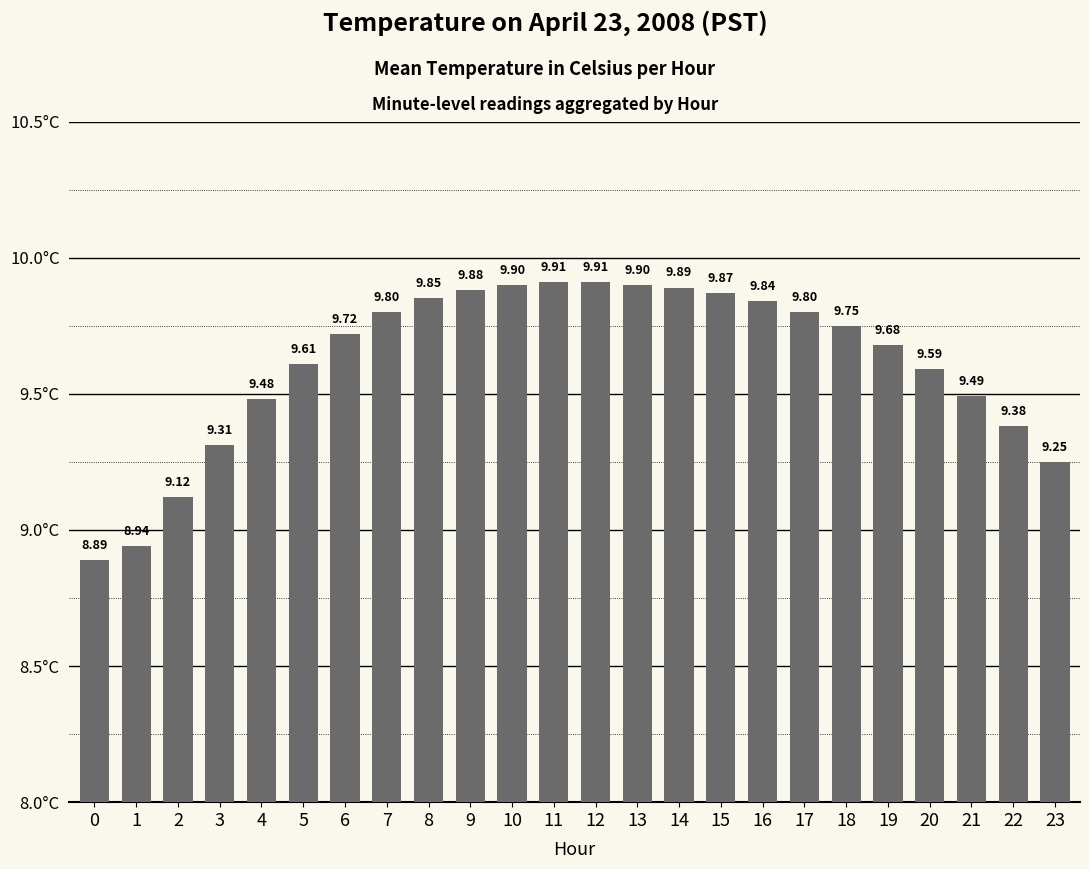

What is the difference between the second highest and minimum values?

1.0